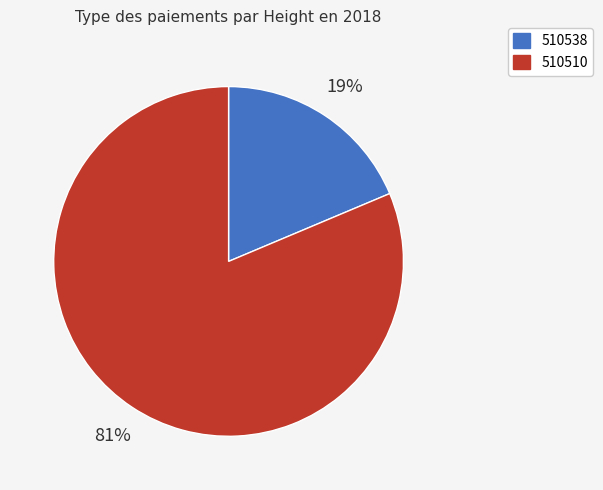

Is it true that 510538 is 19% of the pie?

True